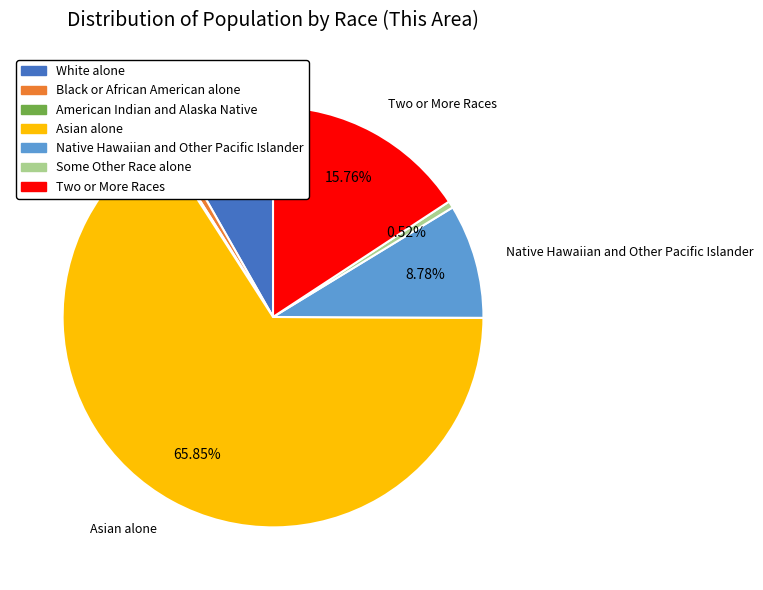

Which category has the biggest portion of the pie?

Asian alone